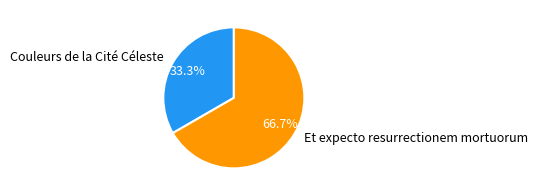

Approximately how many times larger is the value at Couleurs de la Cité Céleste compared to Et expecto resurrectionem mortuorum?

0.5